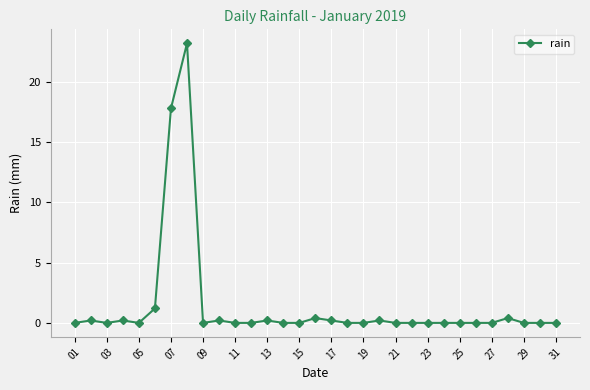

What is the greatest value displayed?

23.2